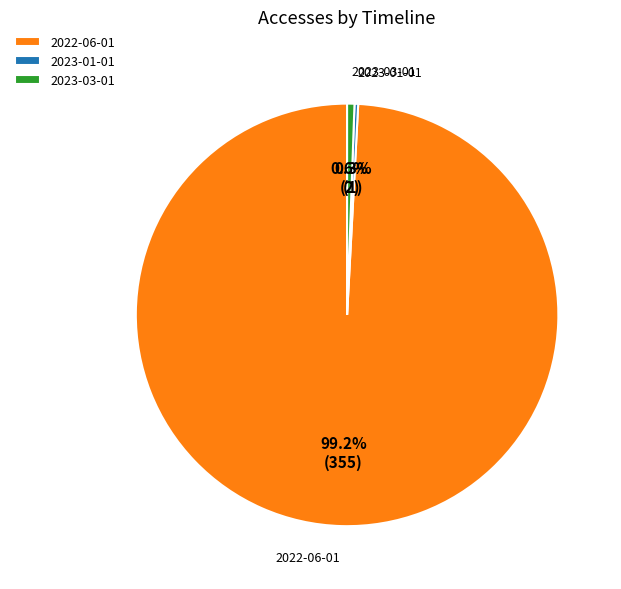

Does 2023-03-01 account for over 50% of the chart?

No